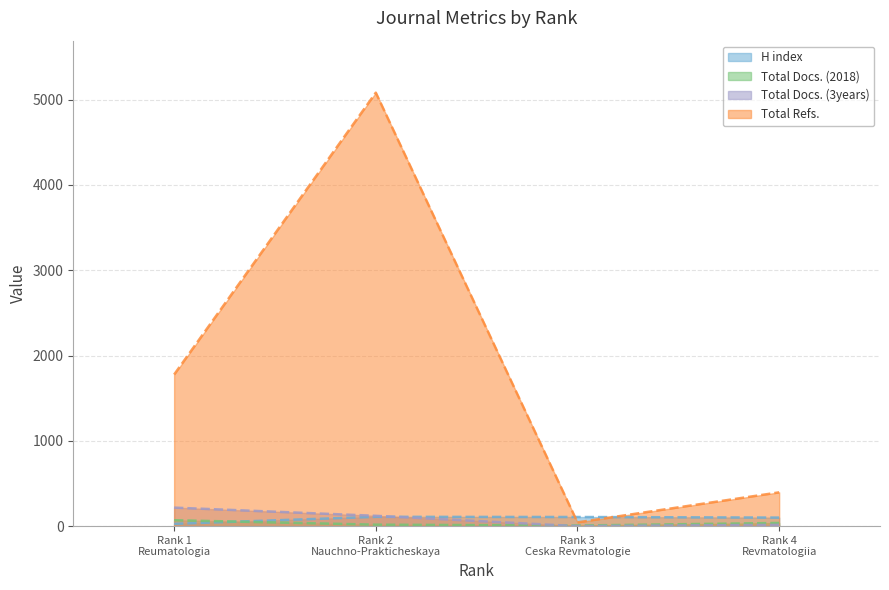

Reading left to right, what are all the values shown in this chart?

H index: 27	109	107	100
Total Docs. (2018): 69	17	7	37
Total Docs. (3years): 217	121	0	15
Total Refs.: 1777	5082	44	396